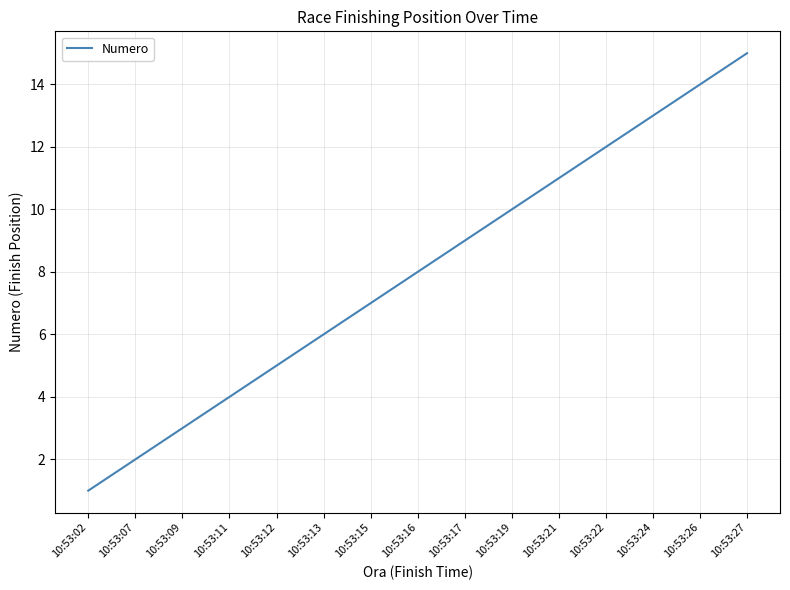

What is the difference between the maximum and minimum values?

14